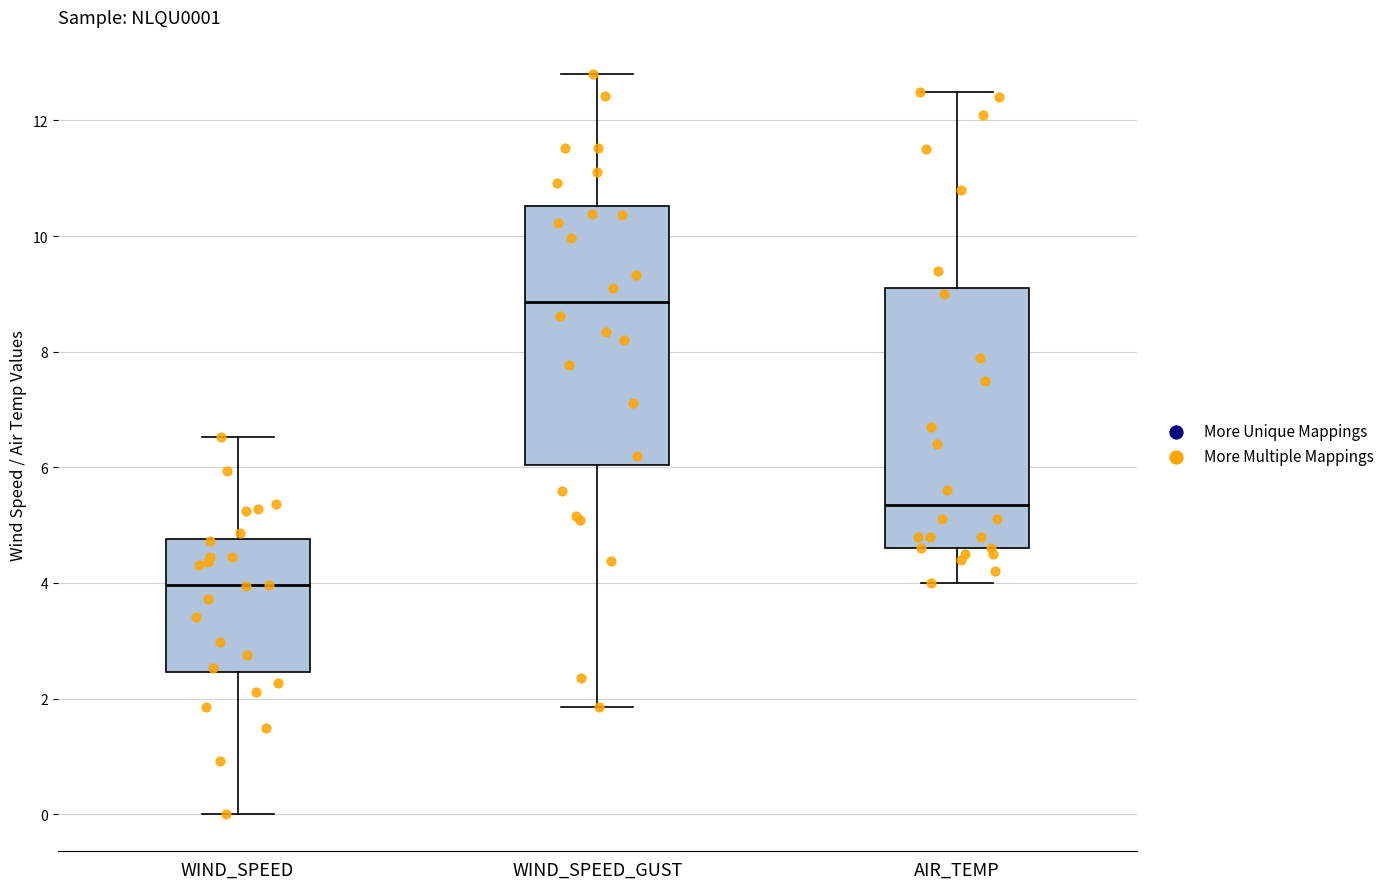

Where does the lower whisker of the box for WIND_SPEED end on the y-axis? The values are not printed on the chart, so give them approximately, as read against the axis.

0.0